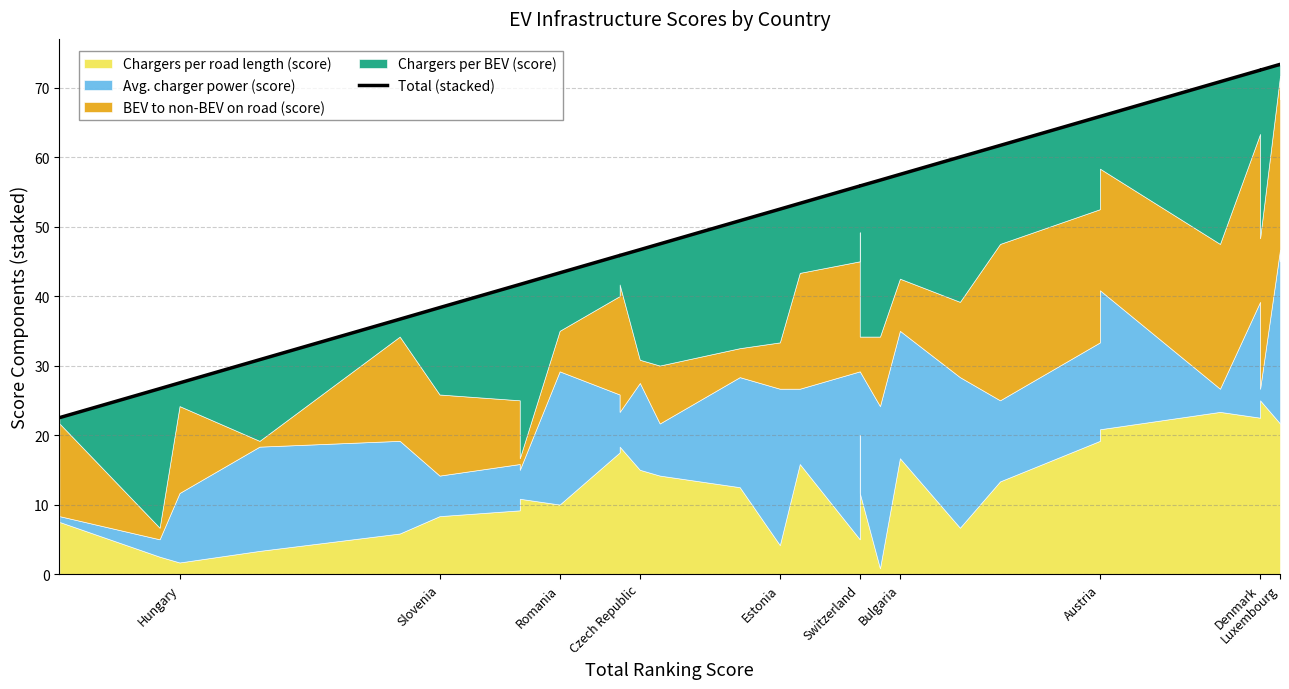

What is the value of the 15th point from the left?

53.3